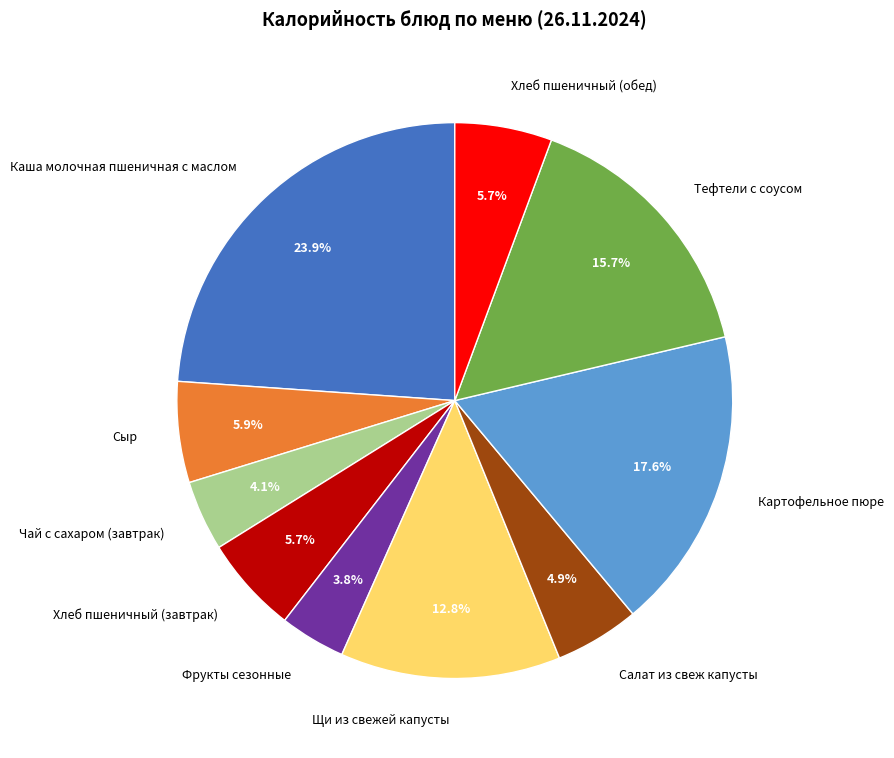

To the nearest percent, what percentage of the pie is Салат из свеж капусты?

5%